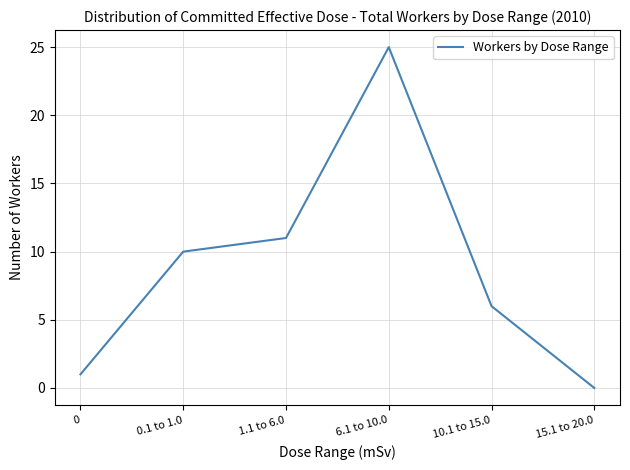

How many interior local peaks (higher than both neighbors) does the data have?

1